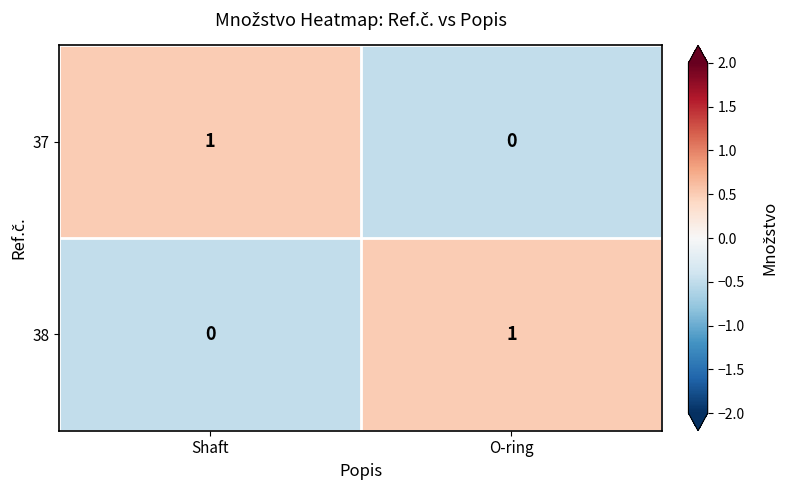

Reading left to right, what are all the values shown in this chart?

37: Shaft=1	O-ring=0
38: Shaft=0	O-ring=1